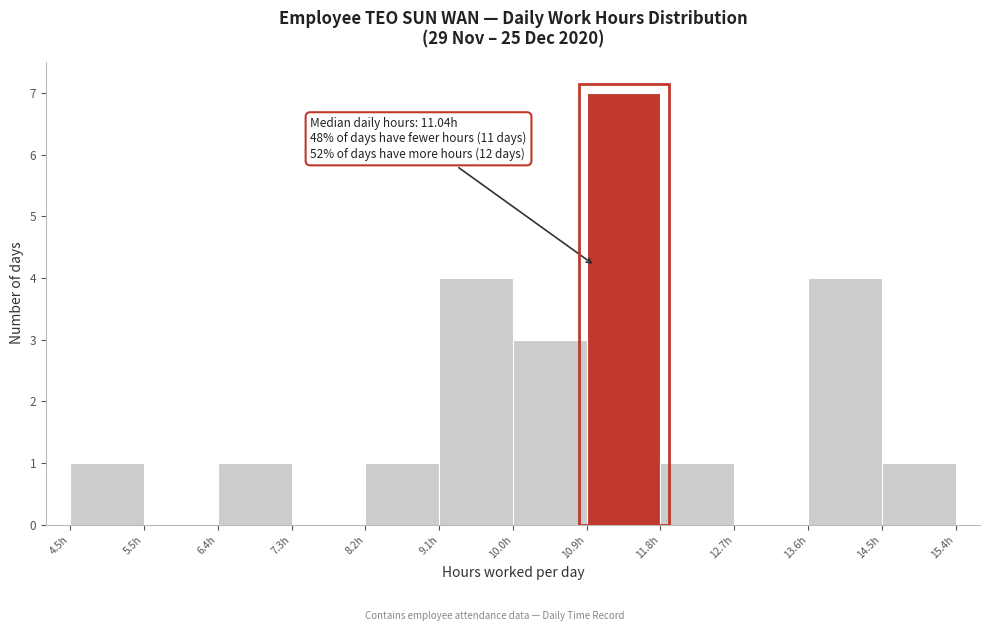

Which range on the x-axis has the tallest bar?

10.9 to 11.8